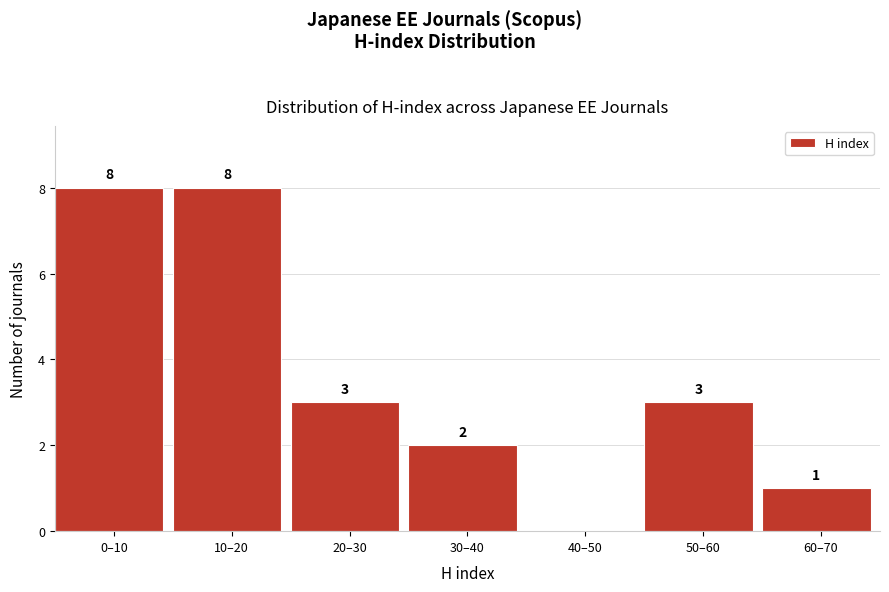

Reading left to right, extract all data points from this chart.

0–10=8	10–20=8	20–30=3	30–40=2	40–50=0	50–60=3	60–70=1